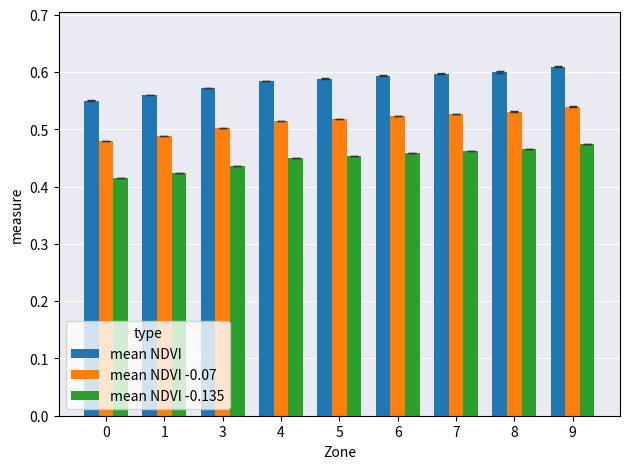

What is the sum of the mean NDVI -0.07 values at 0 and 1?

1.0